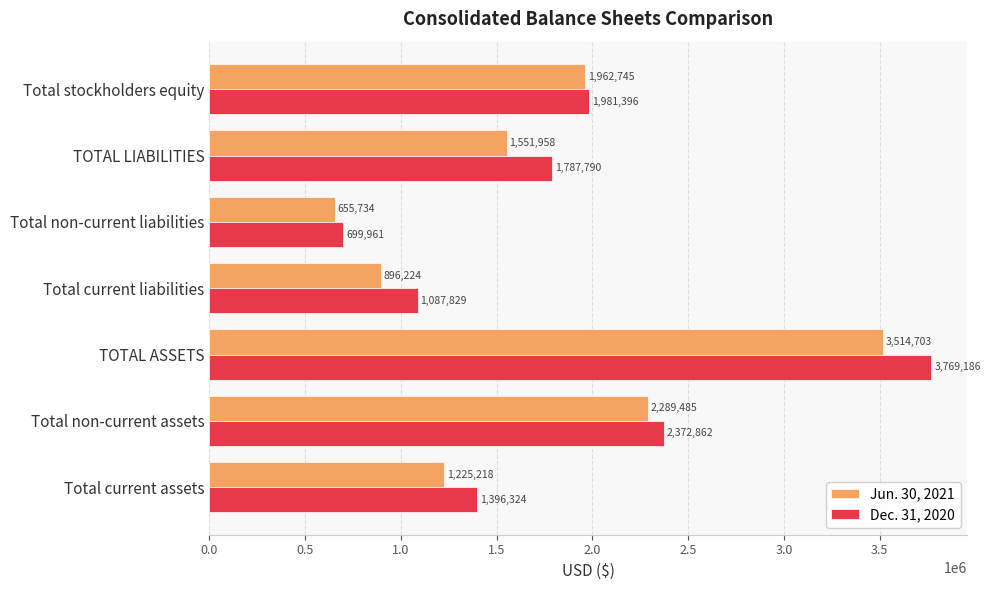

Where is Jun. 30, 2021 nearest to the value 2085218?

Total stockholders equity